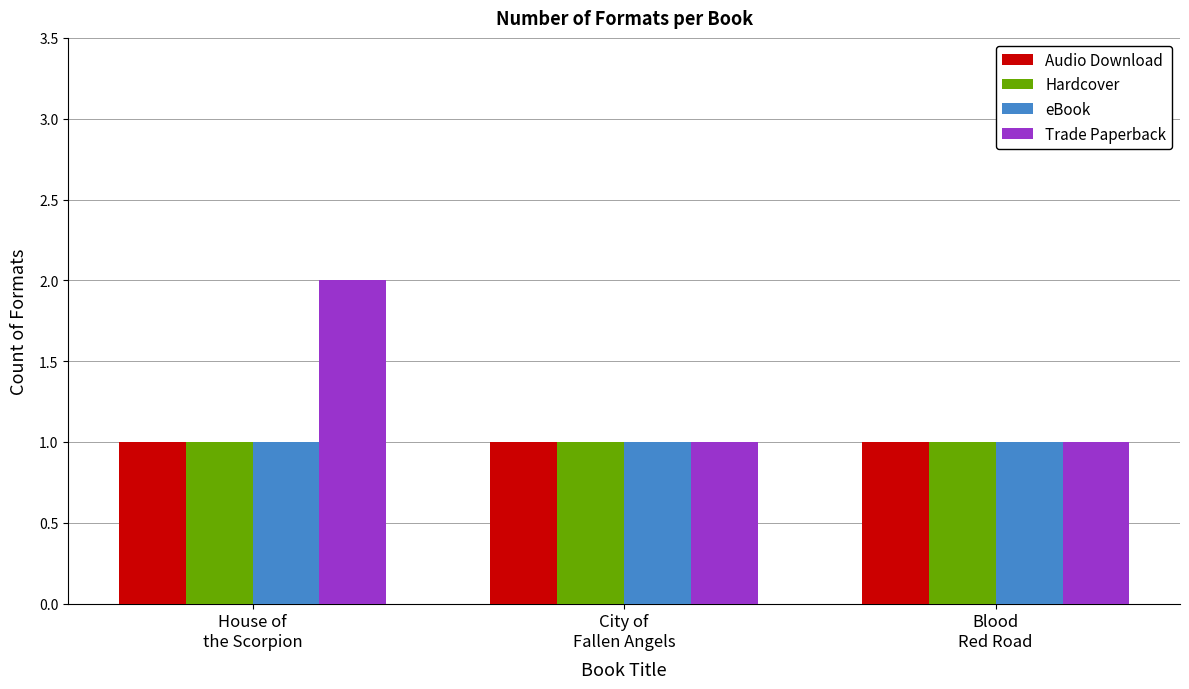

What is the label of the 1st bar from the right?

Blood
Red Road